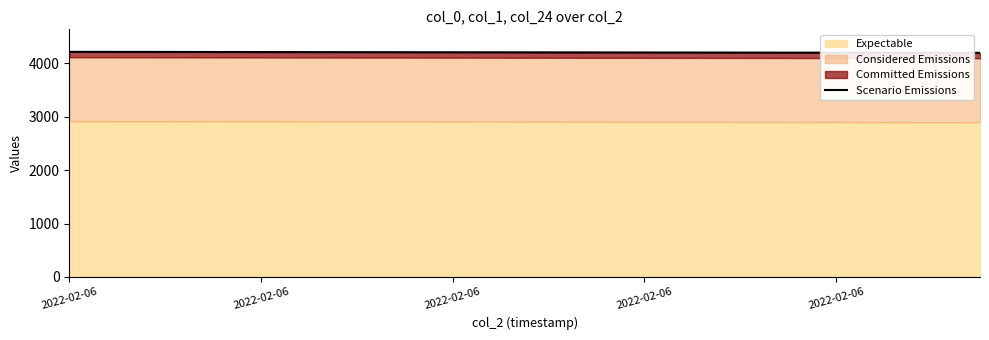

What is the value of the 1st point from the left?

4216